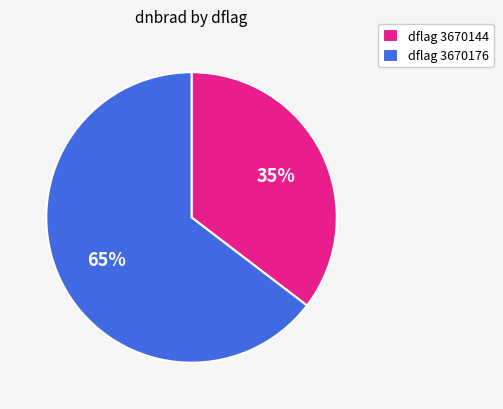

Between dflag 3670176 and dflag 3670144, which is larger?

dflag 3670176